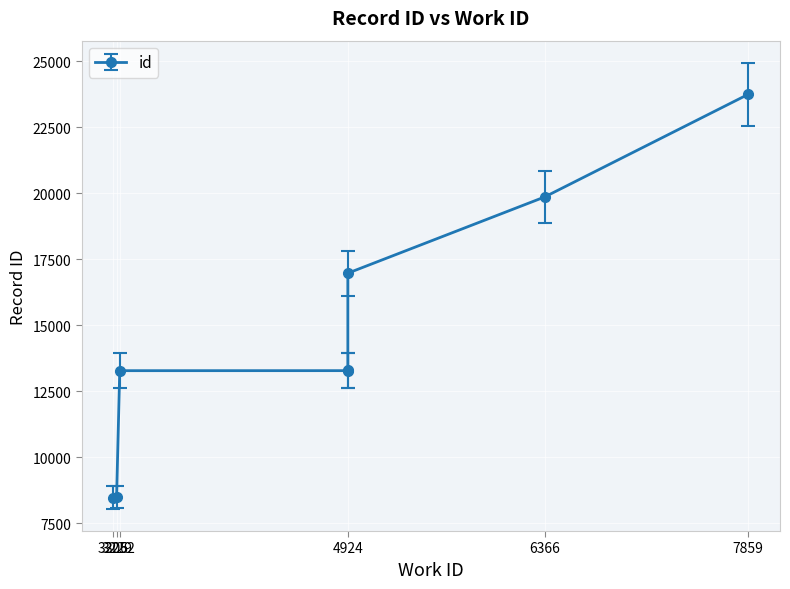

Approximately how many times larger is the value at 6366 compared to 3206?

2.3